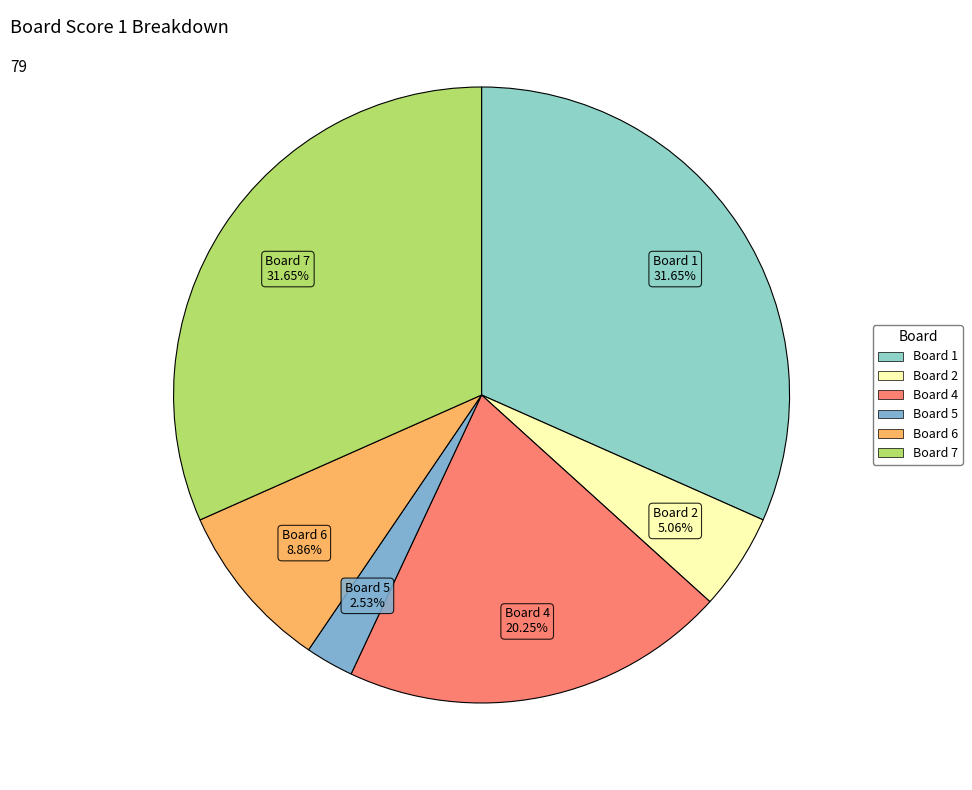

How many slices are in this pie chart?

6